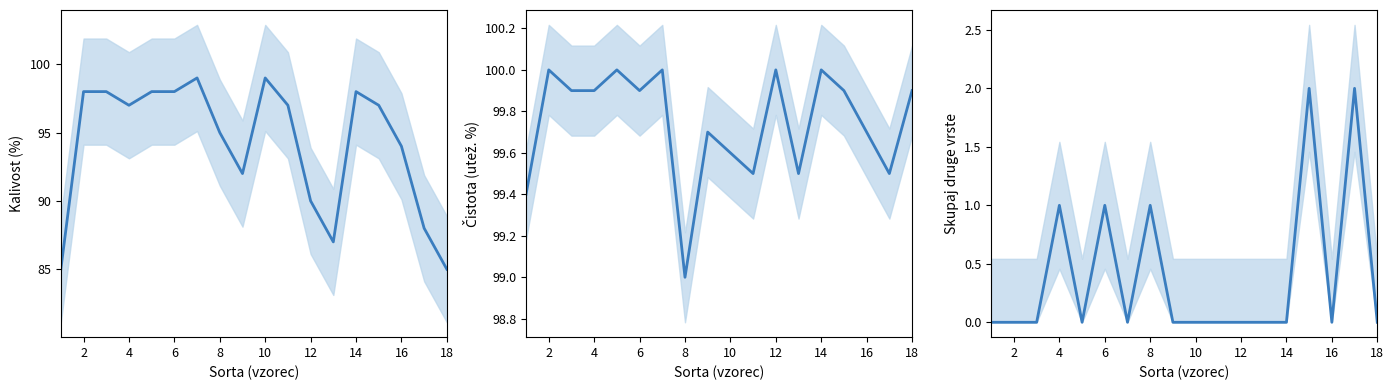

How many interior local valleys does the Skupaj druge vrste series have?

3